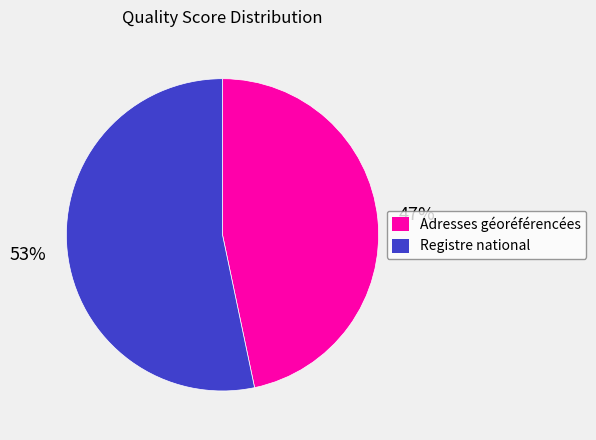

Is there a majority slice in this chart?

Yes